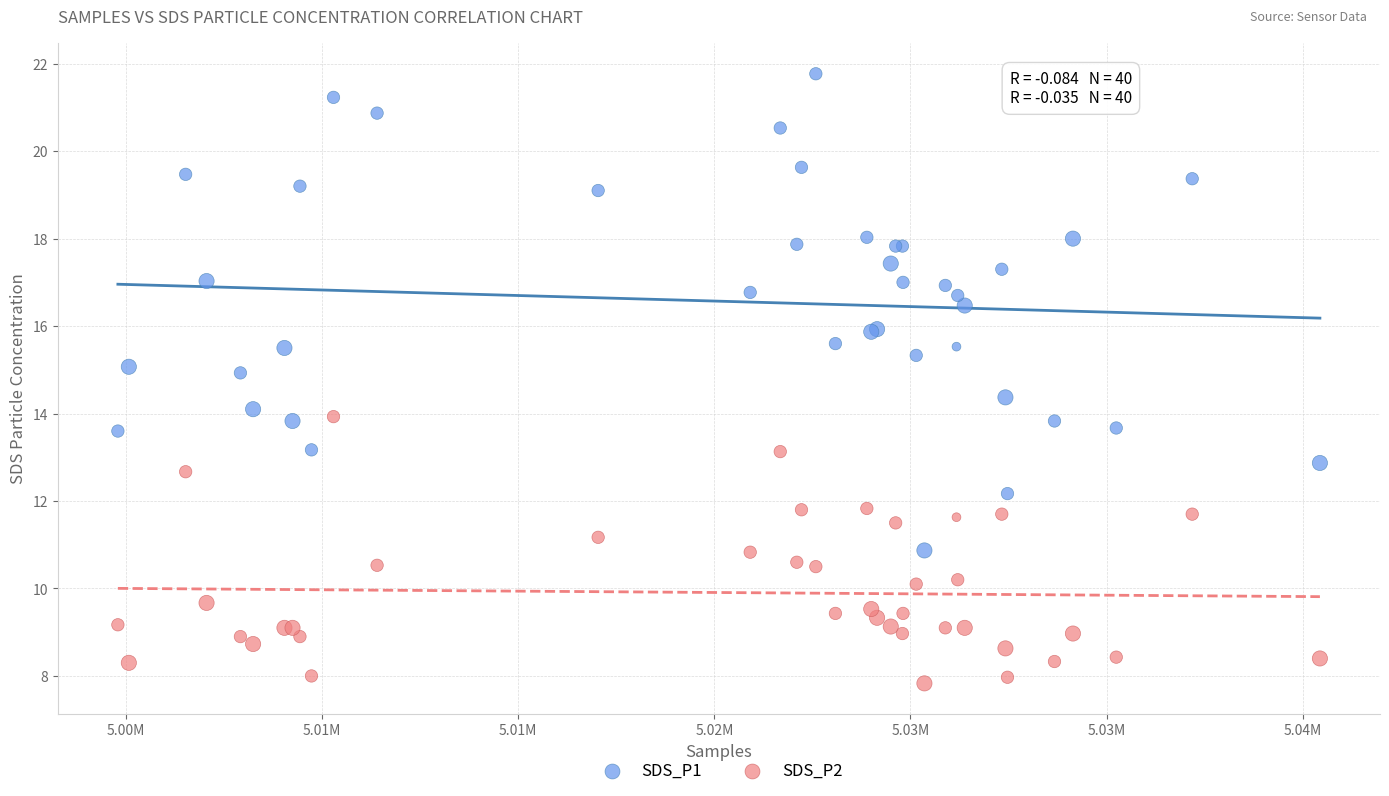

Which series reaches the minimum Y coordinate?

SDS_P2